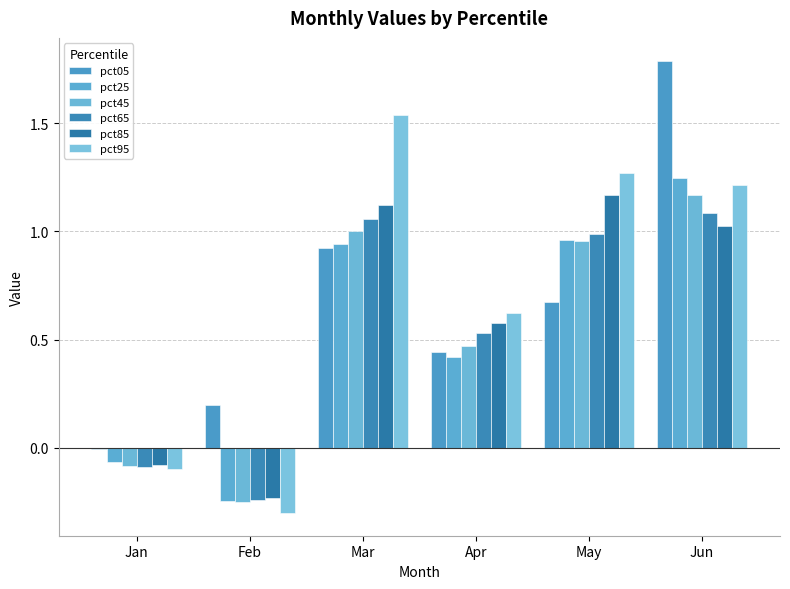

What is the difference between the maximum and minimum values in the pct45 series?

1.4